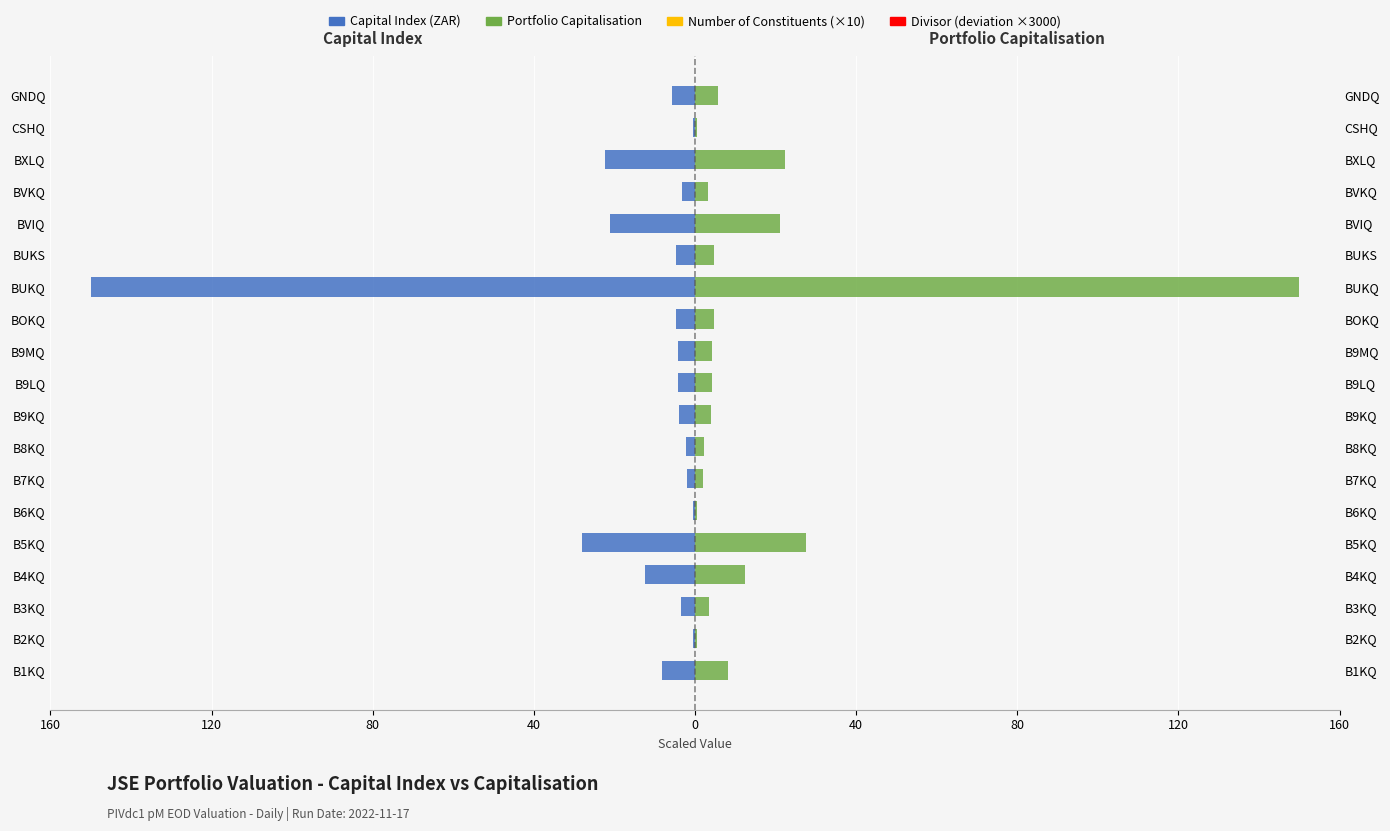

At how many categories does at least one series exceed 10?

5